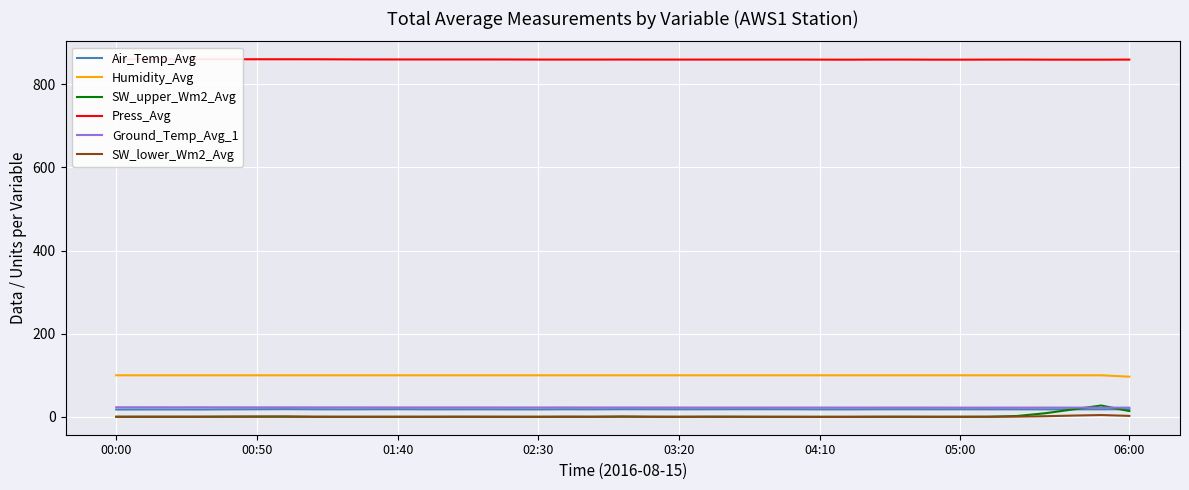

What is the maximum value for Ground_Temp_Avg_1?

23.1